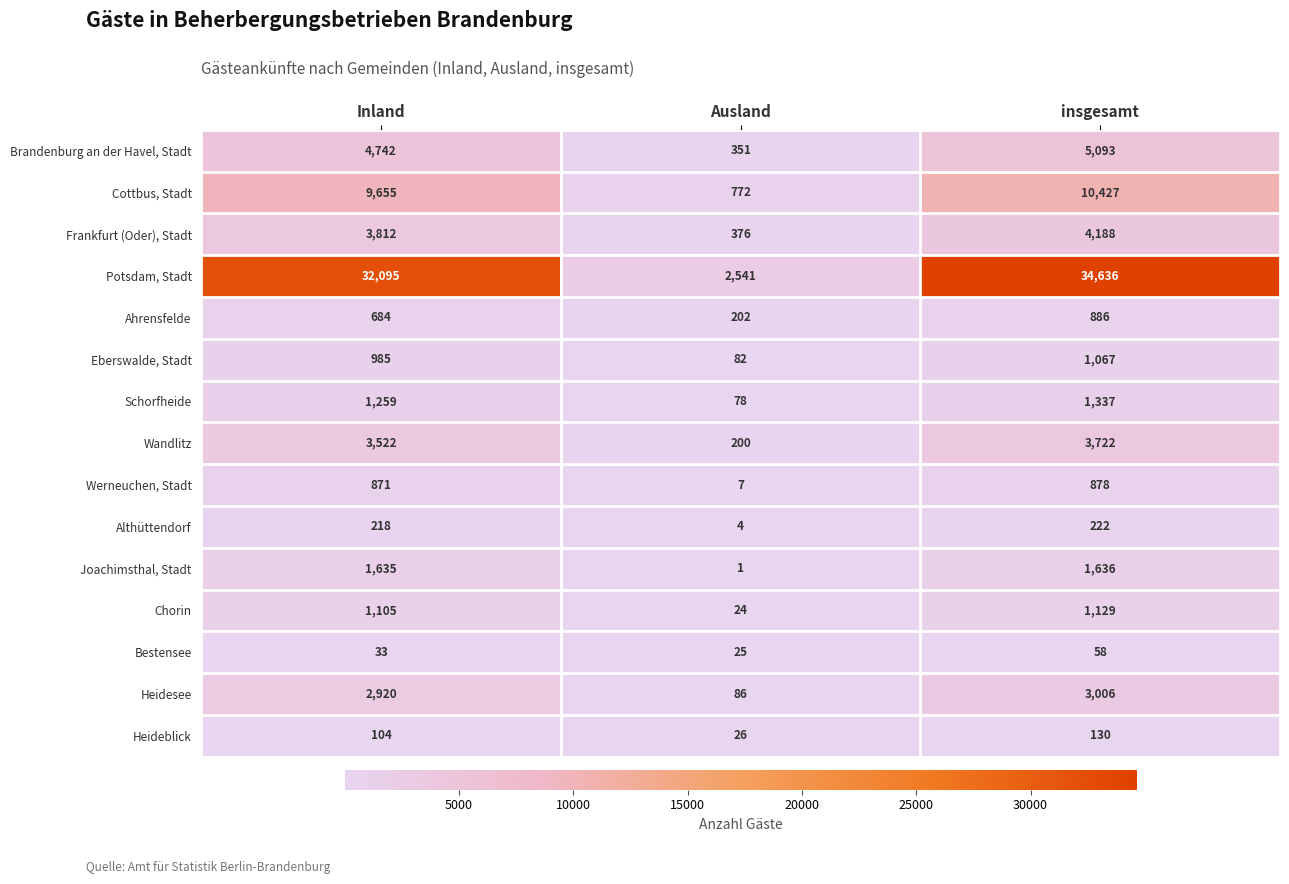

At which label is Cottbus, Stadt closest to 5599?

Inland